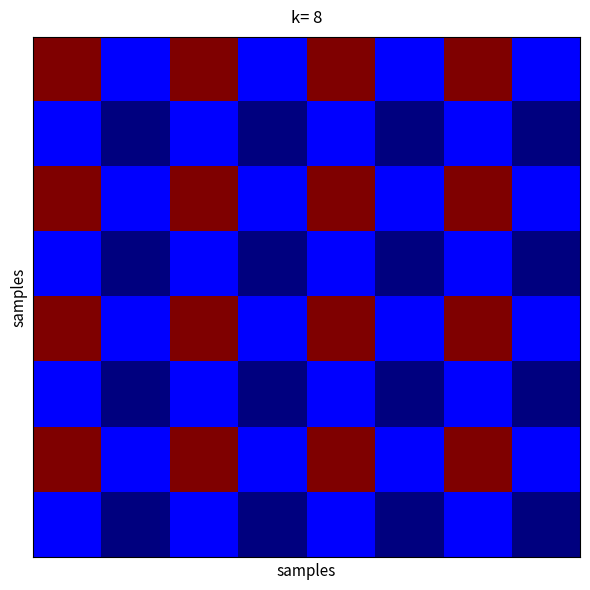

At how many categories does at least one series exceed 14297?

4